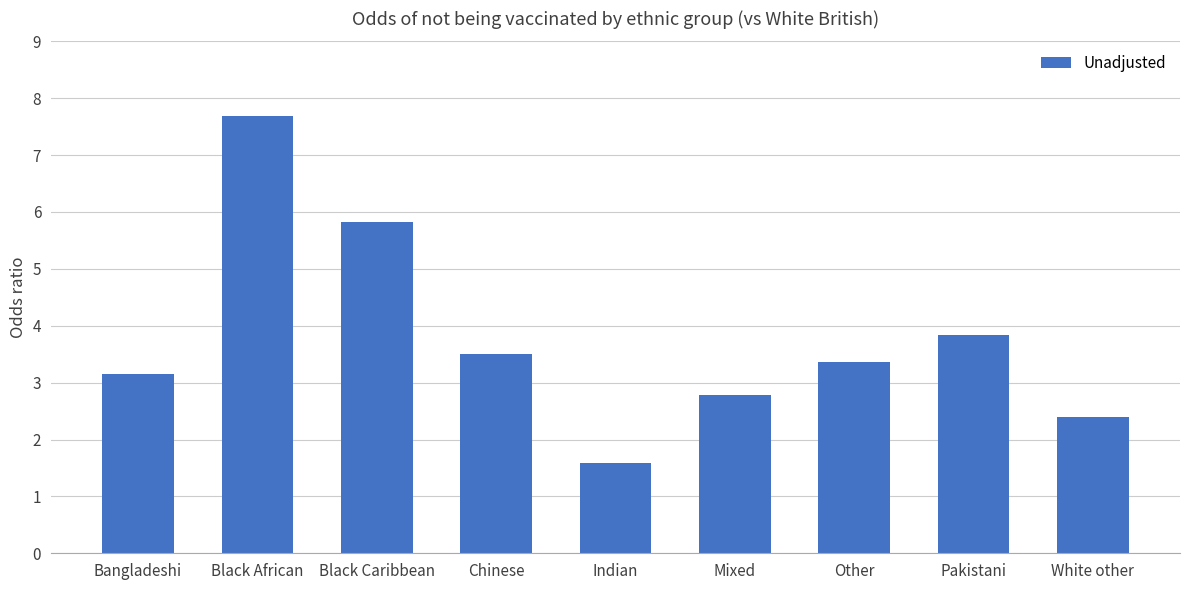

True or false: the data shows 5.3 at Other.

False